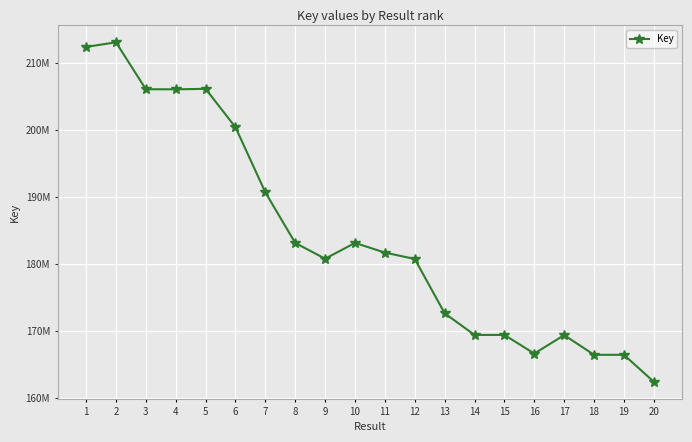

At which category does the data reach its first local peak?

2